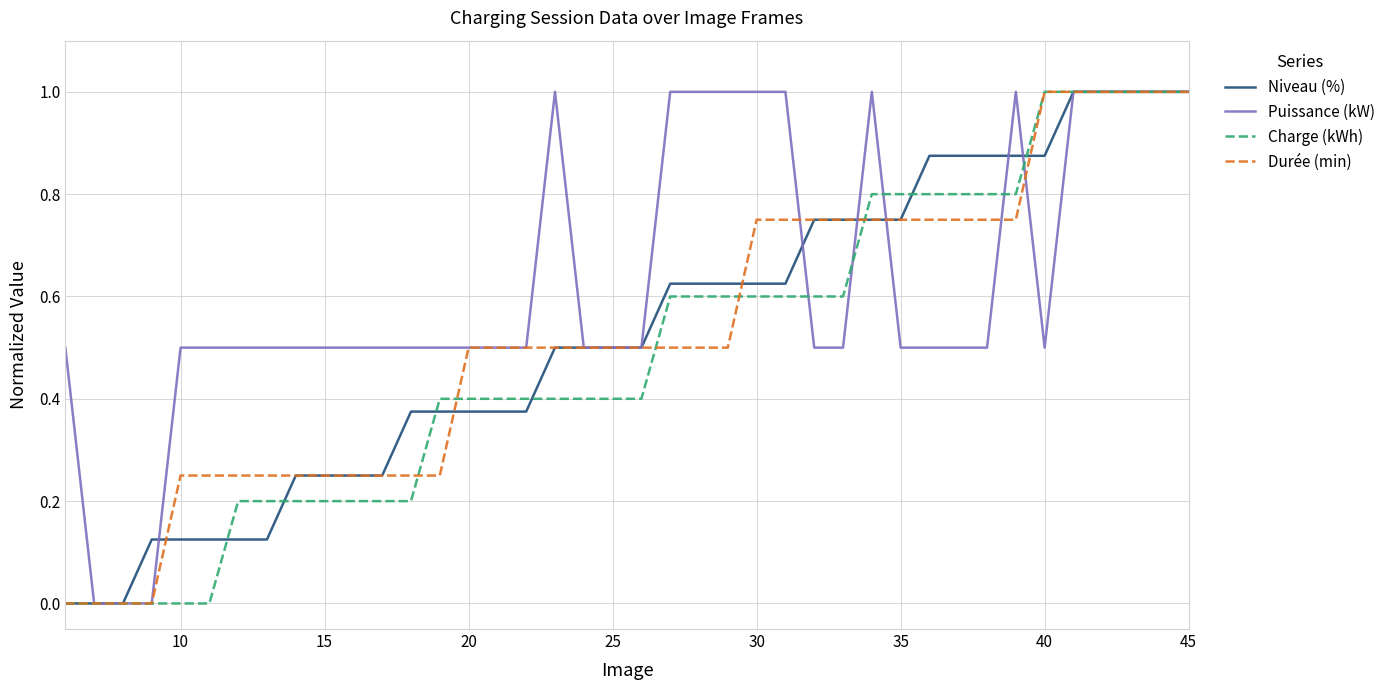

True or false: Niveau (%) and Puissance (kW) cross at least once.

True